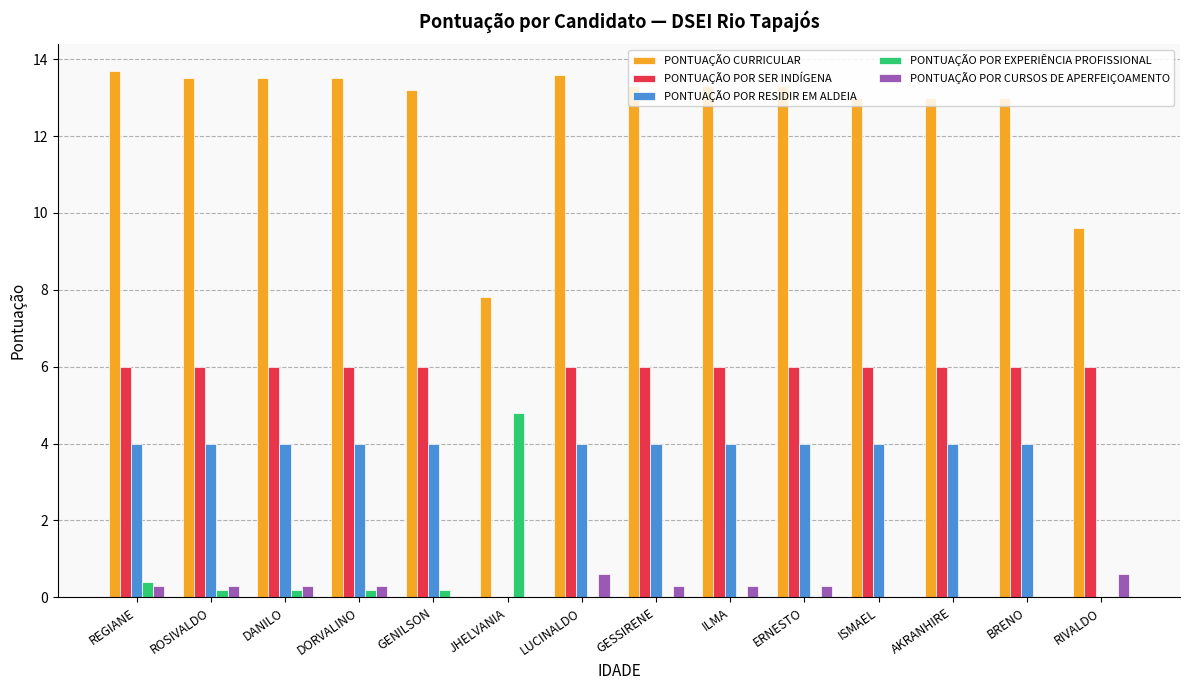

Which series changed the most between GENILSON and JHELVANIA?

PONTUAÇÃO POR SER INDÍGENA